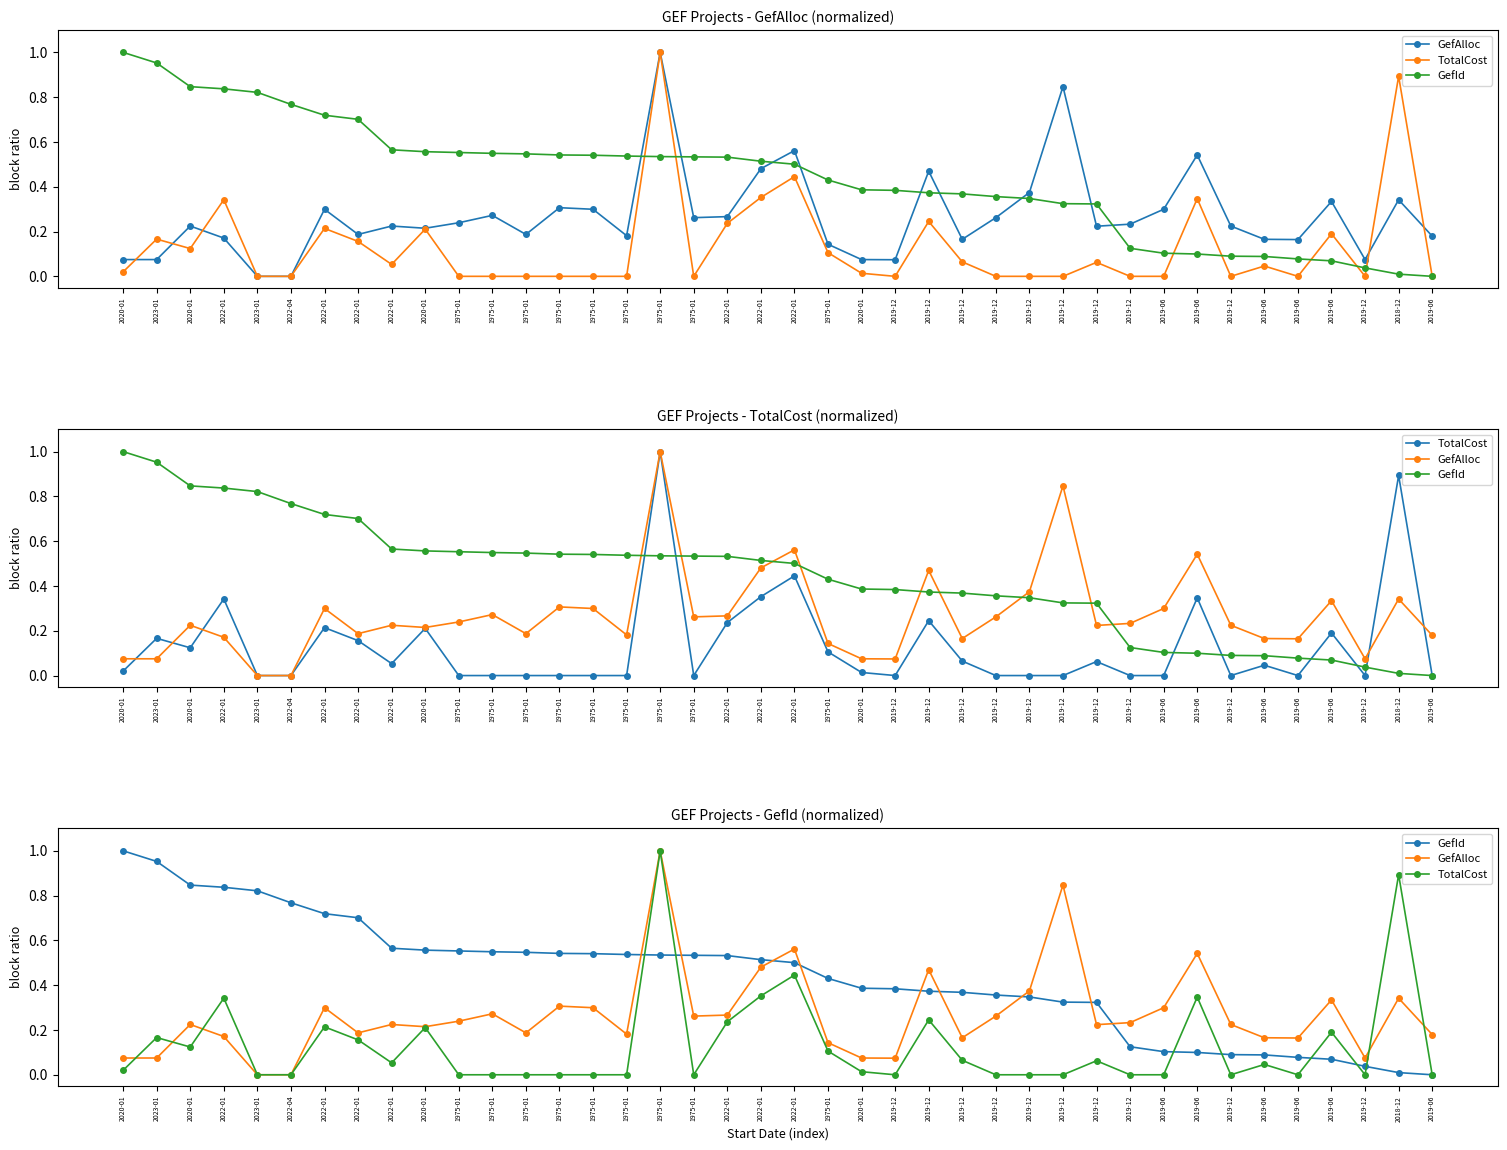

How many data points in GefId are above 0?

39